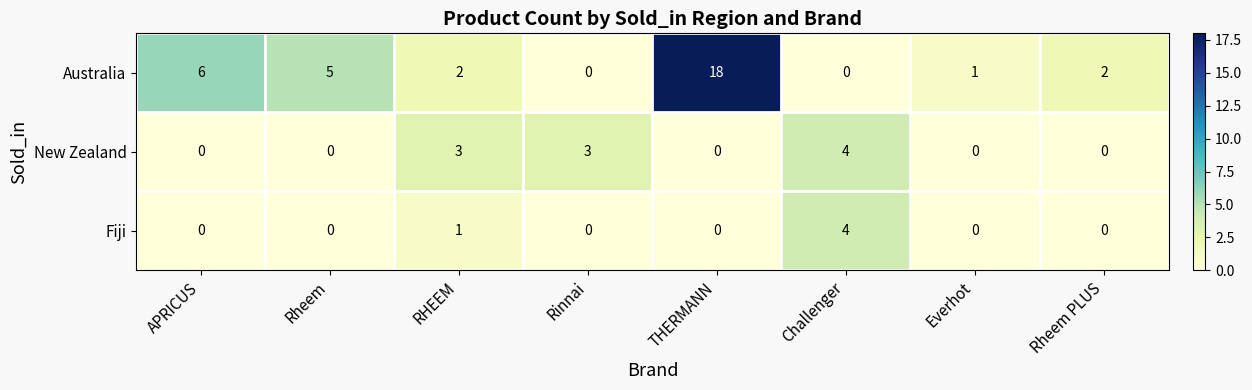

At which category is the sum across all series the highest?

THERMANN